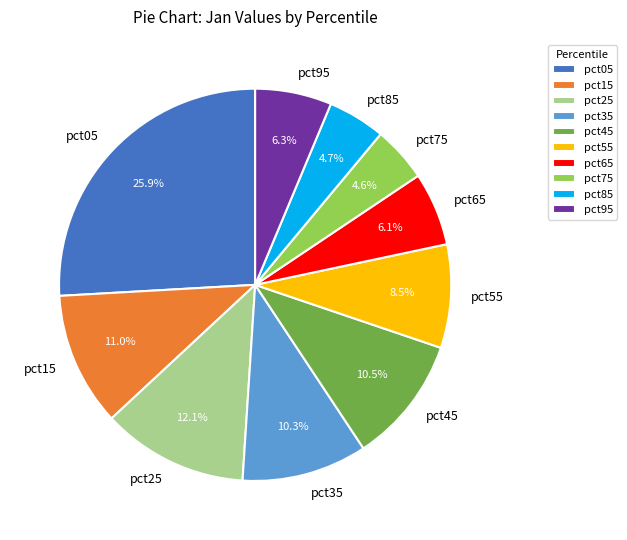

To the nearest percent, what portion does pct05 represent?

26%